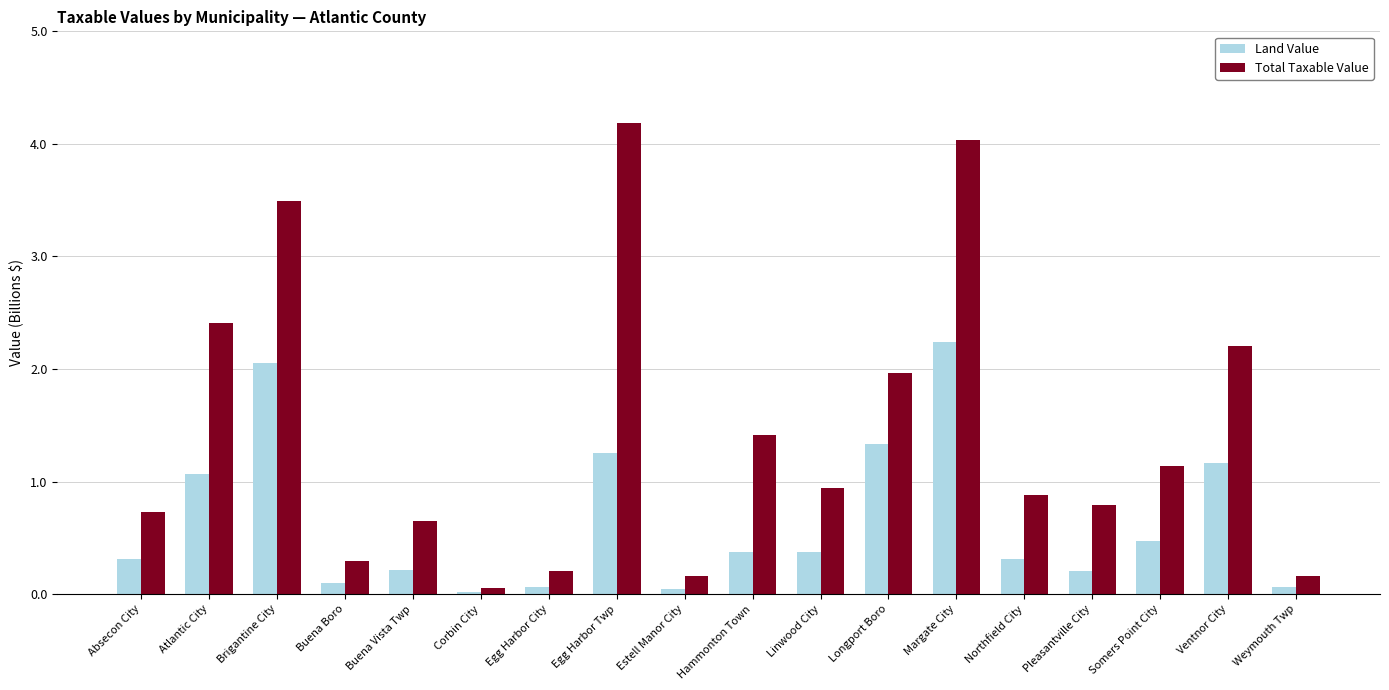

What is the difference between the maximum and minimum values in the Land Value series?

2.2